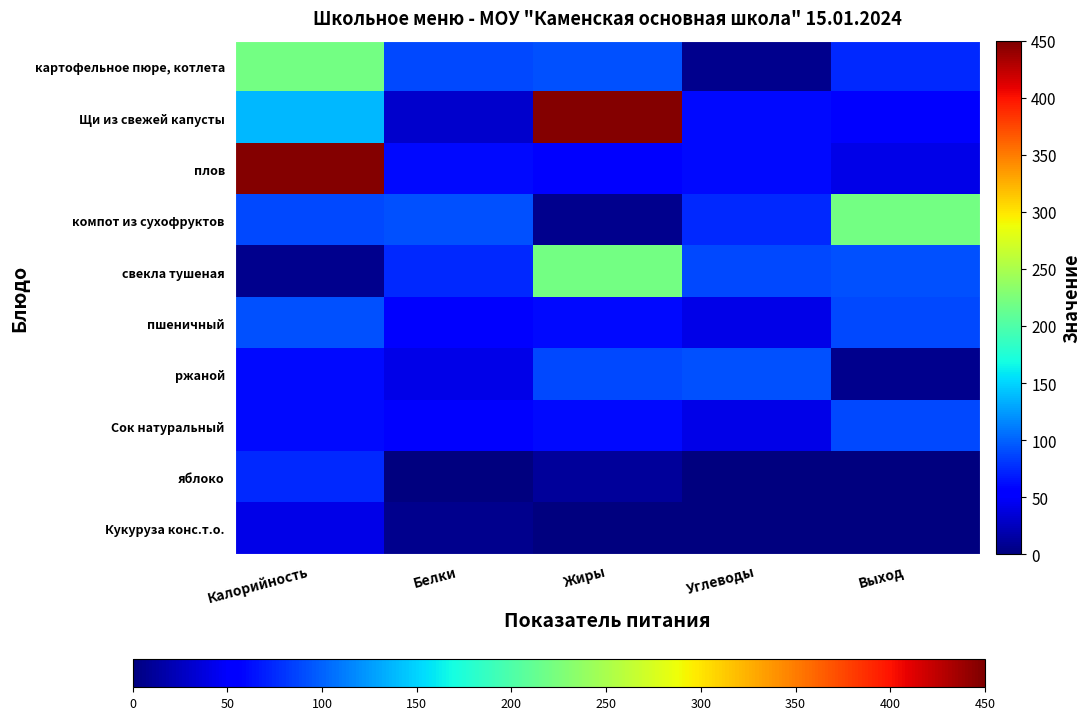

Reading left to right, extract all data points from this chart.

картофельное пюре, котлета: Калорийность=220	Белки=88	Жиры=92	Углеводы=6	Выход=75
Щи из свежей капусты: Калорийность=138	Белки=31	Жиры=447	Углеводы=61	Выход=53
плов: Калорийность=447	Белки=61	Жиры=53	Углеводы=60	Выход=41
компот из сухофруктов: Калорийность=88	Белки=92	Жиры=6	Углеводы=75	Выход=220
свекла тушеная: Калорийность=6	Белки=75	Жиры=220	Углеводы=88	Выход=92
пшеничный: Калорийность=92	Белки=53	Жиры=60	Углеводы=41	Выход=88
ржаной: Калорийность=60	Белки=41	Жиры=88	Углеводы=92	Выход=6
Сок натуральный: Калорийность=61	Белки=53	Жиры=60	Углеводы=41	Выход=88
яблоко: Калорийность=75	Белки=1	Жиры=11	Углеводы=0	Выход=0
Кукуруза конс.т.о.: Калорийность=41	Белки=6	Жиры=0	Углеводы=1	Выход=0